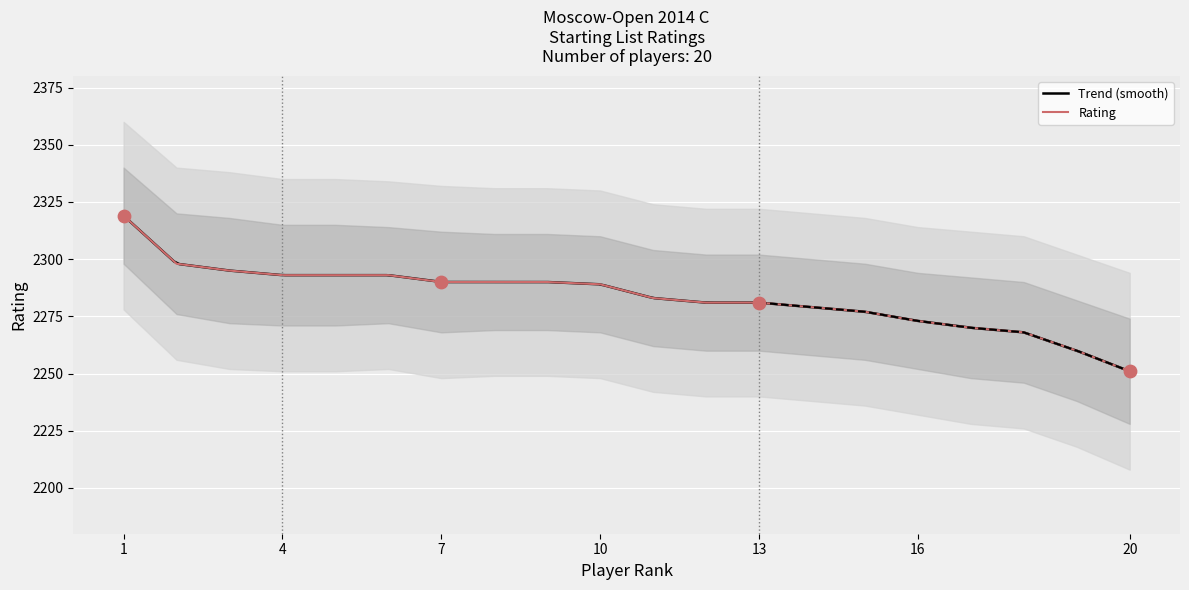

Between 15 and 12, which is larger?

12